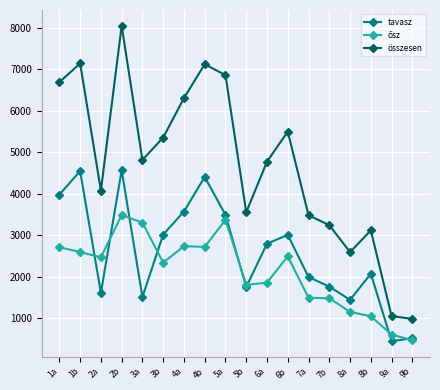

True or false: összesen and tavasz cross at least once.

False